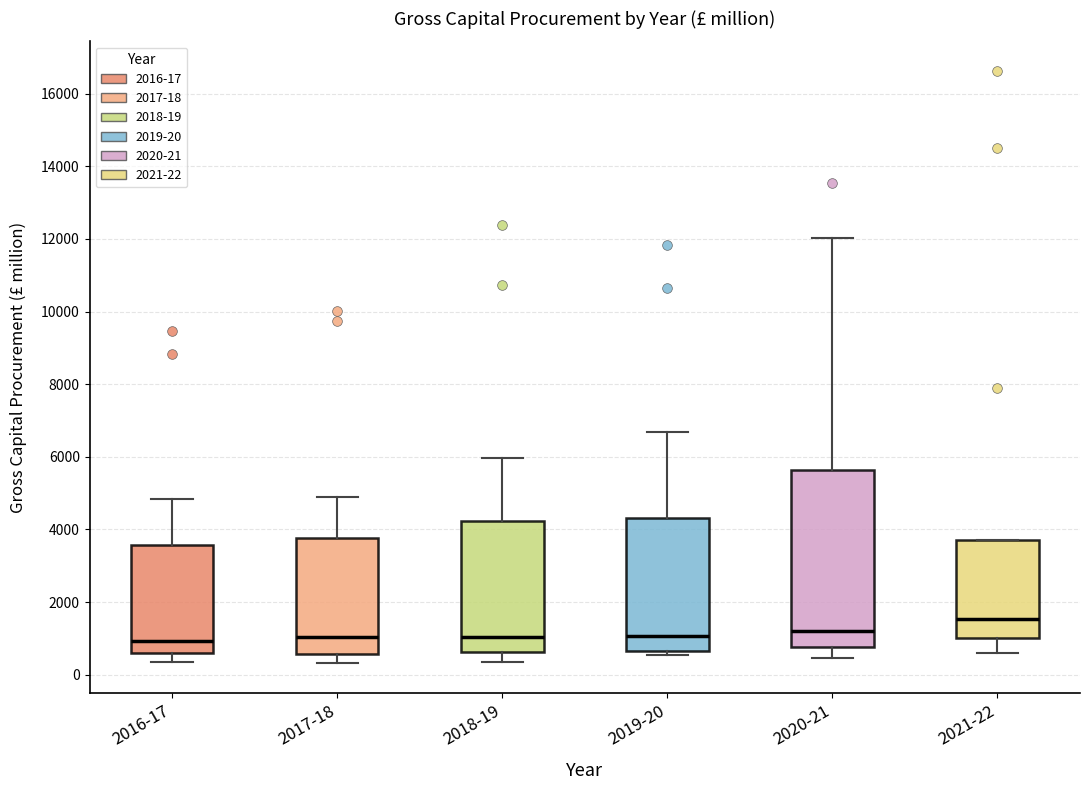

Comparing the boxes themselves (not the whiskers), which one is the tallest?

2020-21